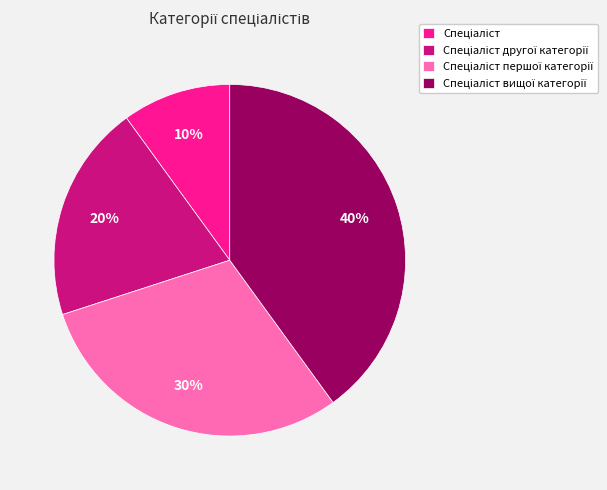

To the nearest percent, what is the difference between the largest and smallest slice percentages?

30%